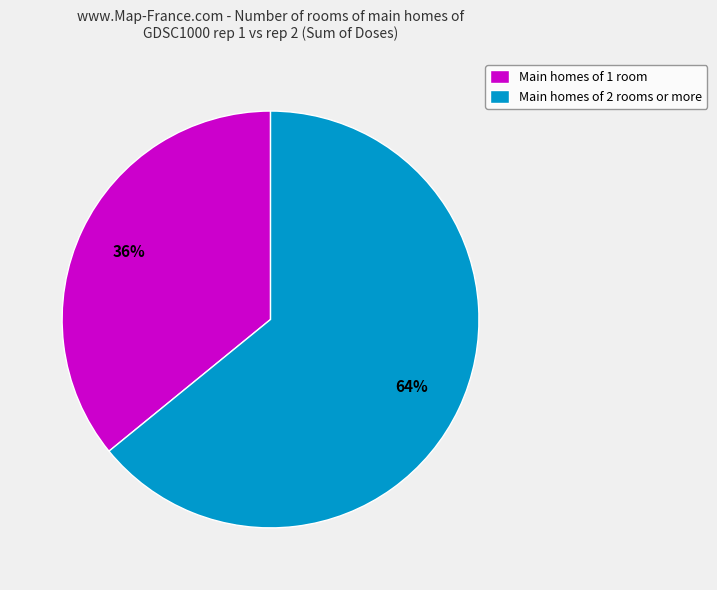

To the nearest percent, what is the average slice percentage?

50%